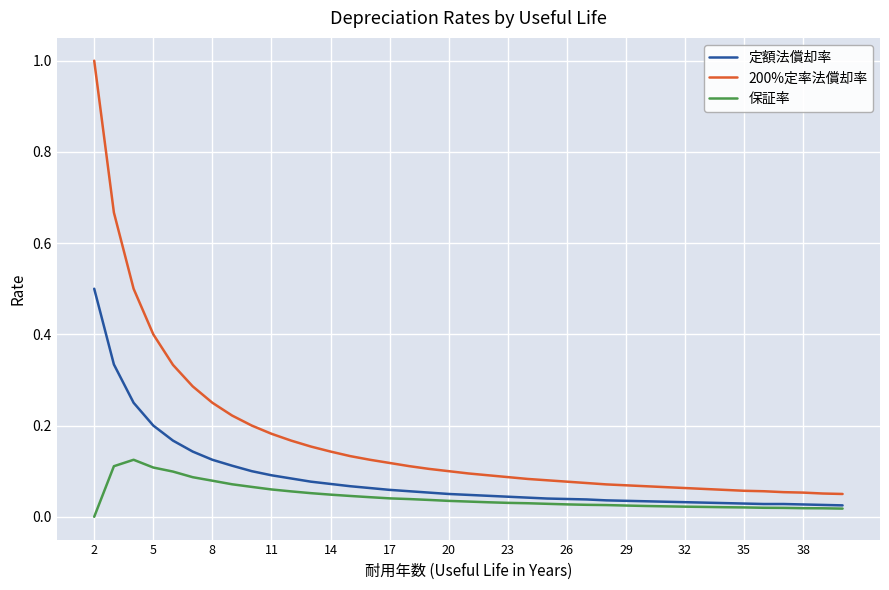

True or false: 保証率 and 200%定率法償却率 cross at least once.

False